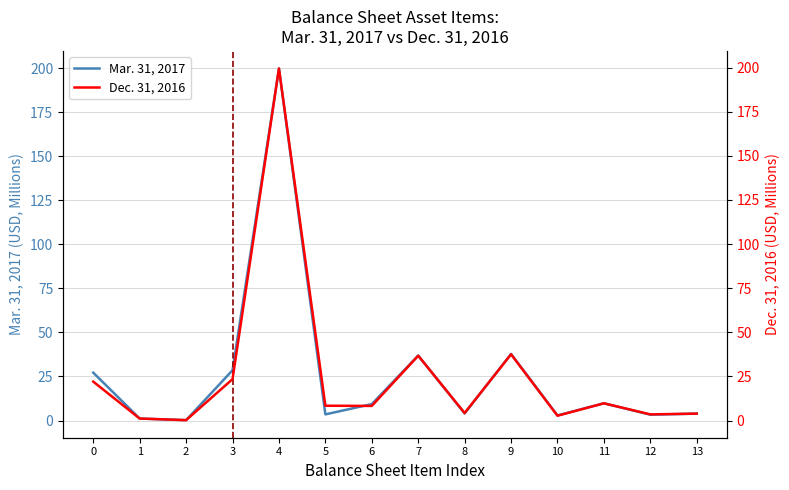

Which series has the largest range (max minus min)?

Mar. 31, 2017